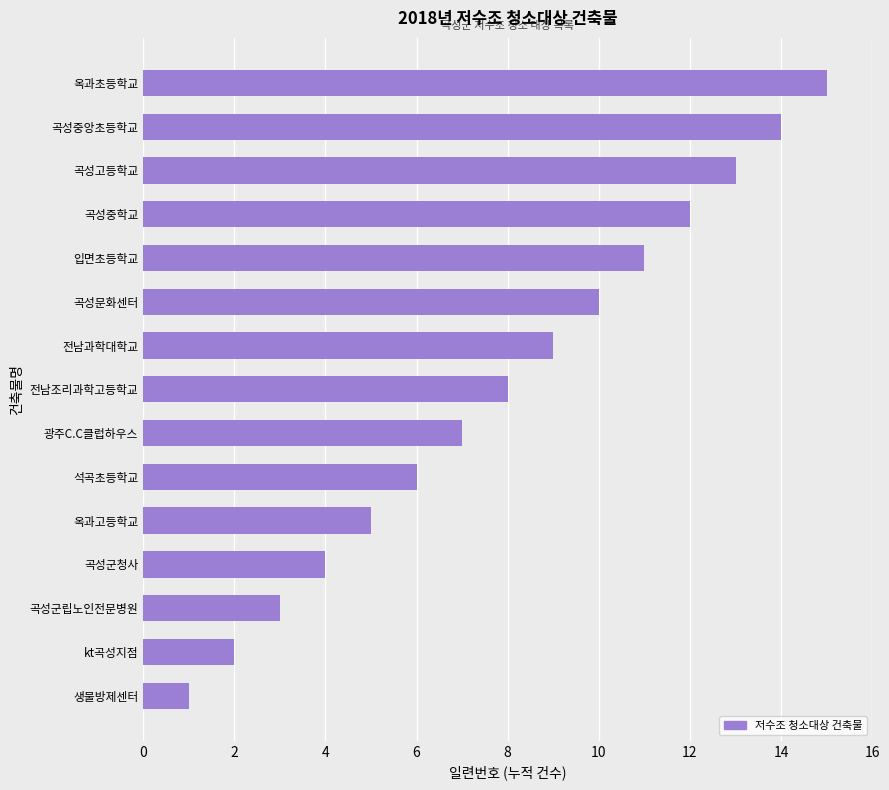

The value at 곡성중학교 is 3. True or false?

False